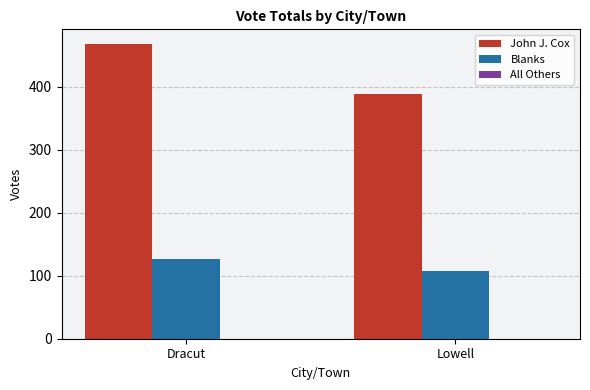

What is the sum of all Blanks values?

234